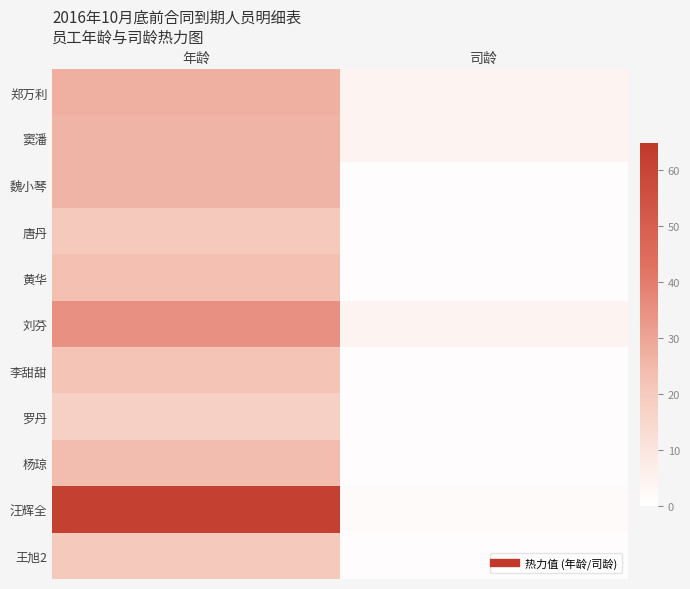

Which has a higher value, 司龄 or 年龄?

年龄